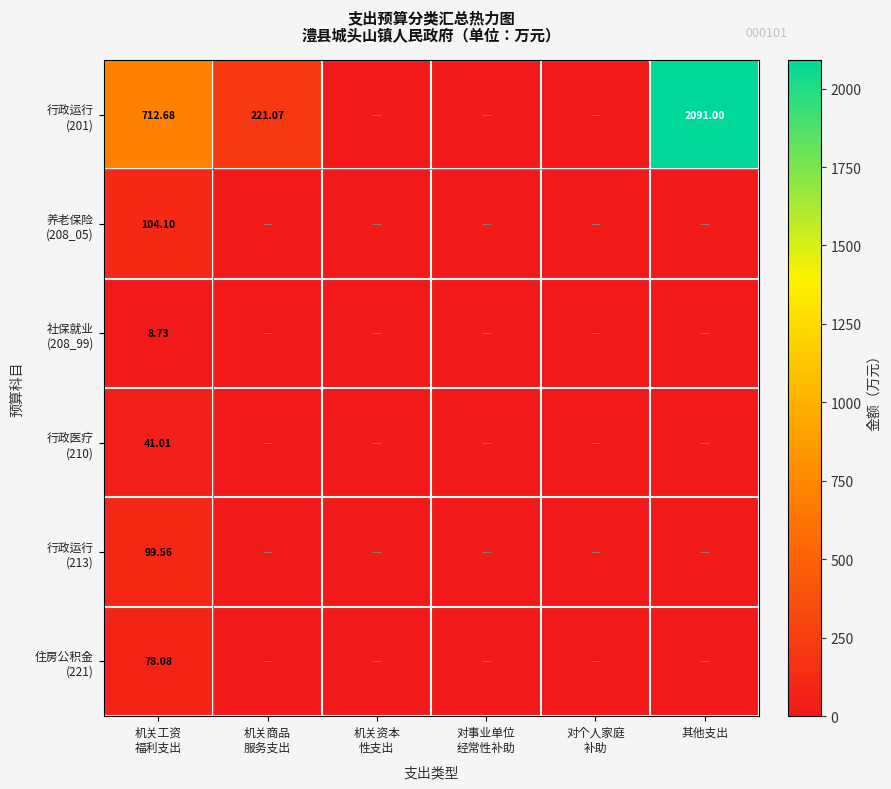

What is the difference between the maximum and second lowest values in the 住房公积金 (221) series?

78.1